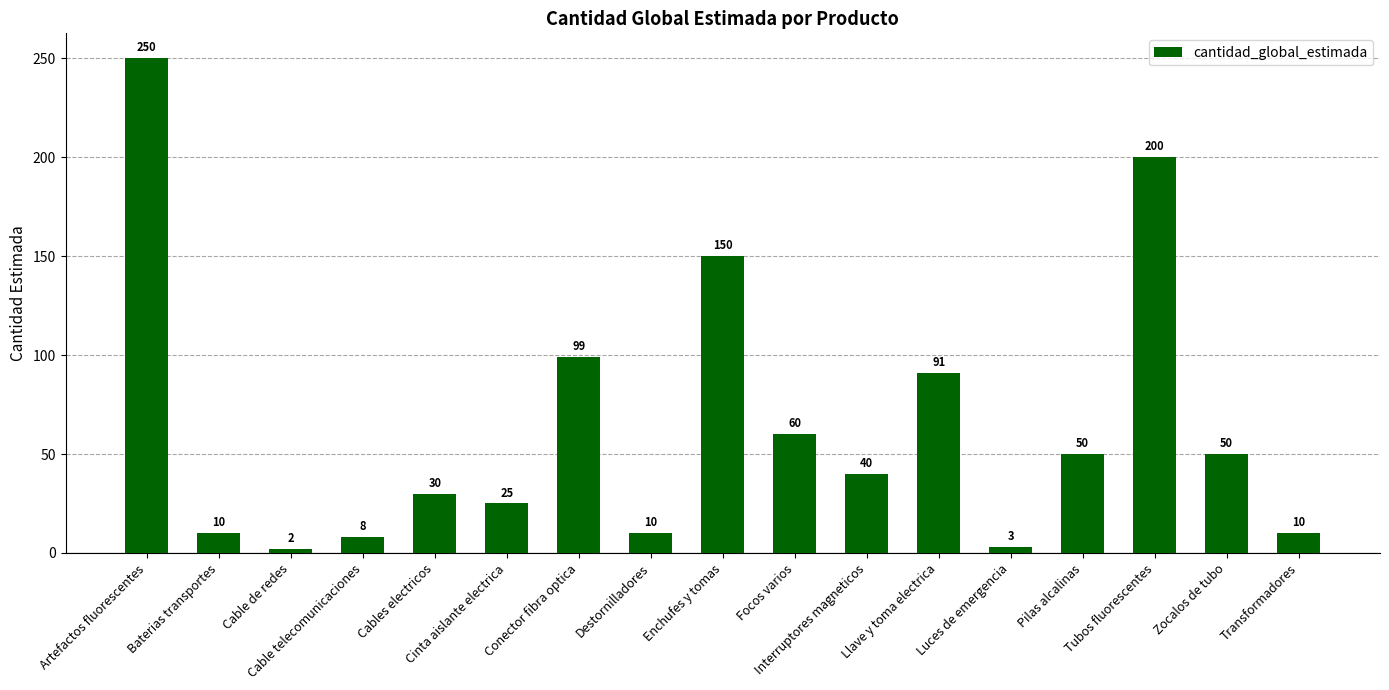

What is the value of the 15th bar from the left?

200